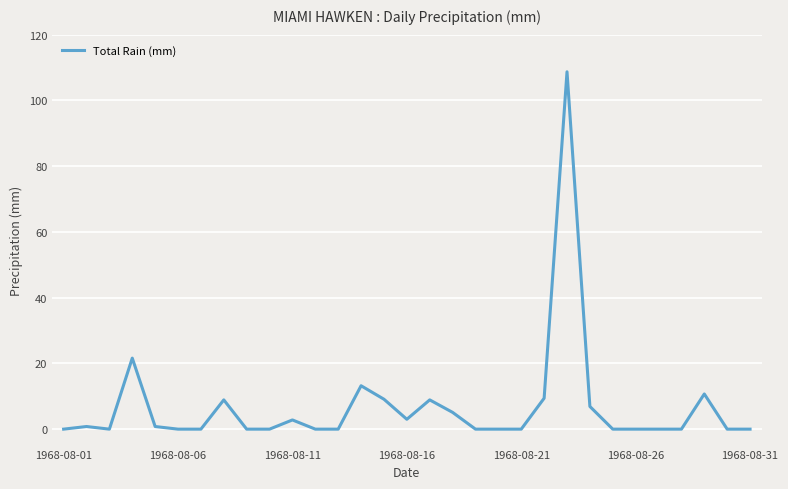

What is the difference between the maximum and minimum values?

108.7